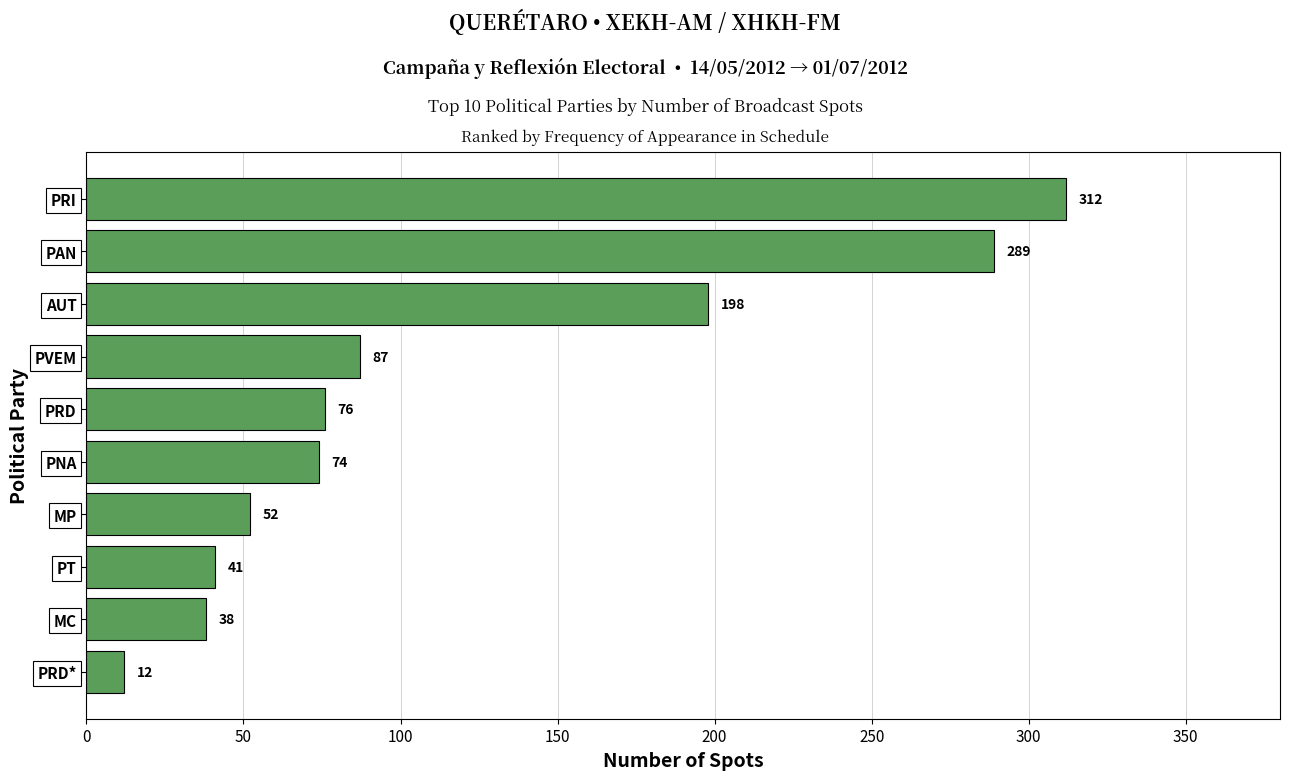

What position from the bottom is PRI?

10